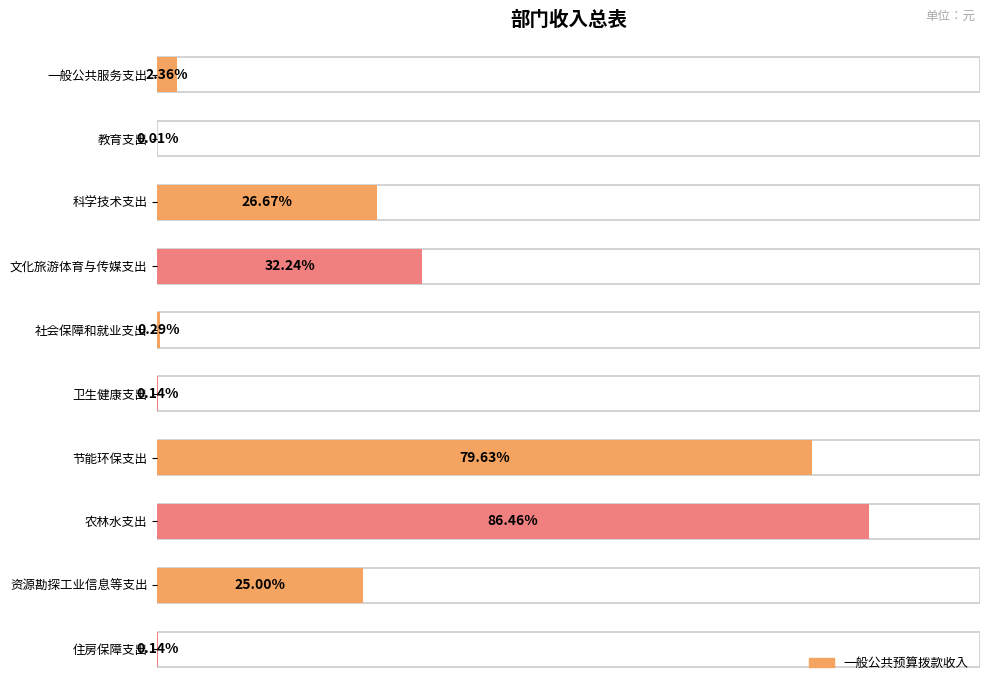

Which has a higher value, 一般公共服务支出 or 科学技术支出?

科学技术支出